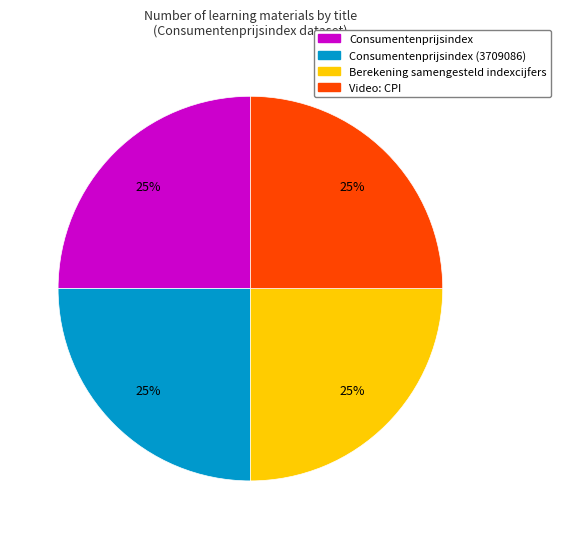

Does any single category account for the majority?

No